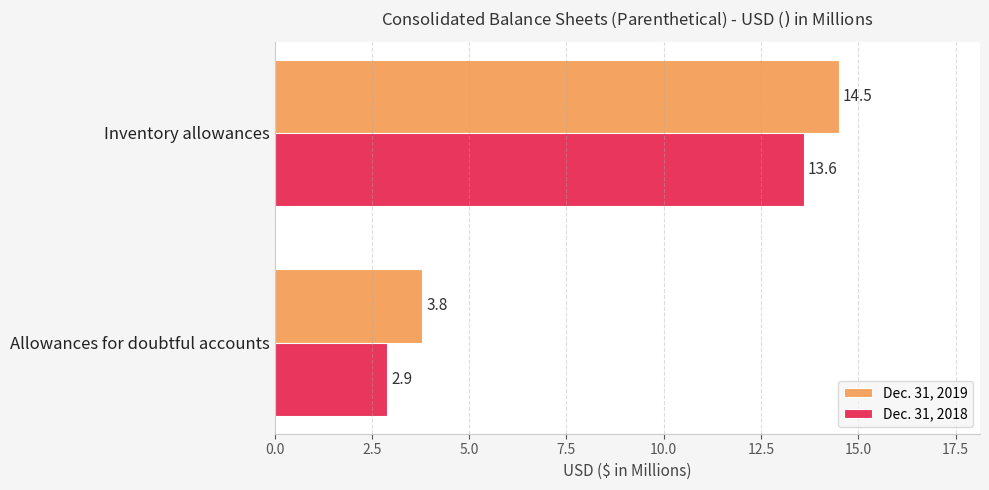

What is the approximate value of Dec. 31, 2018 at Inventory allowances?

13.6